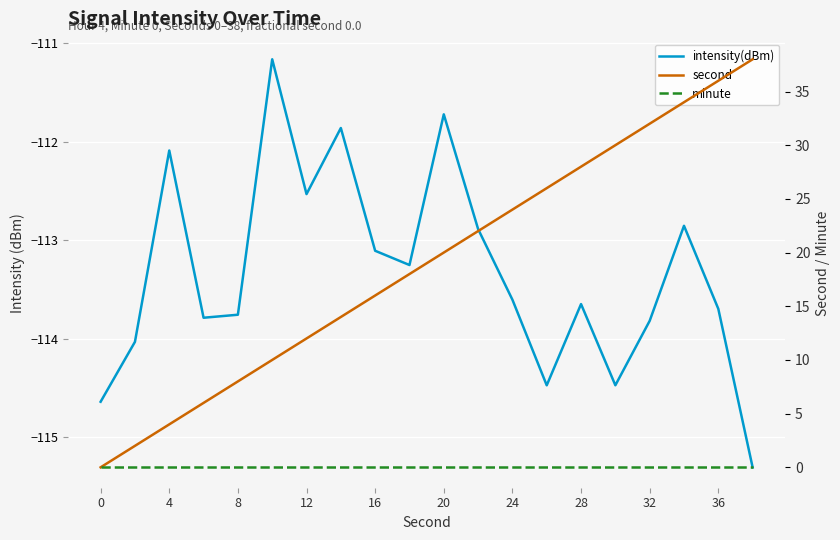

Is it true that intensity(dBm) equals -172.0 at 28?

False